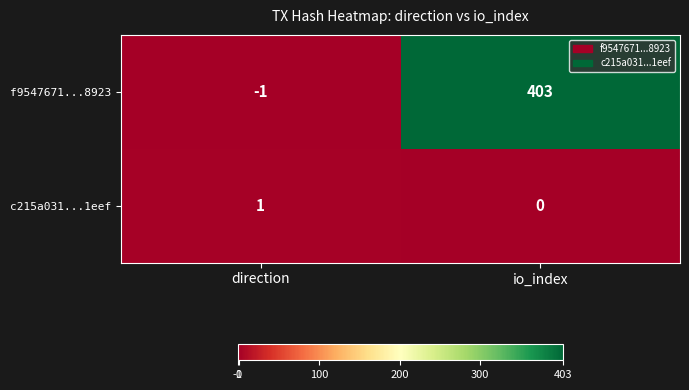

What is the greatest value displayed?

403